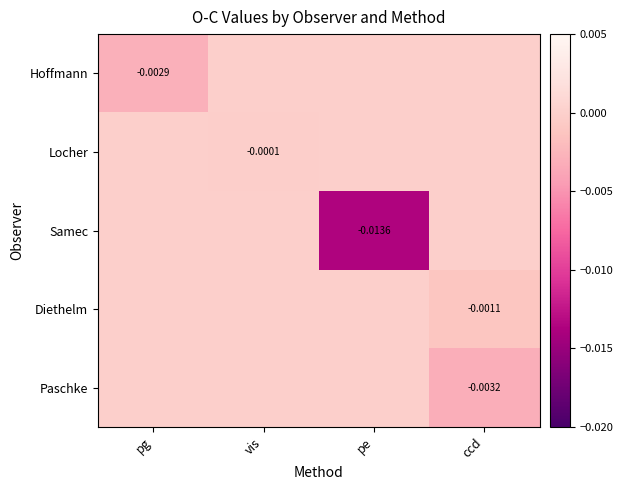

The Paschke series shows -0.0 at pe. True or false?

False